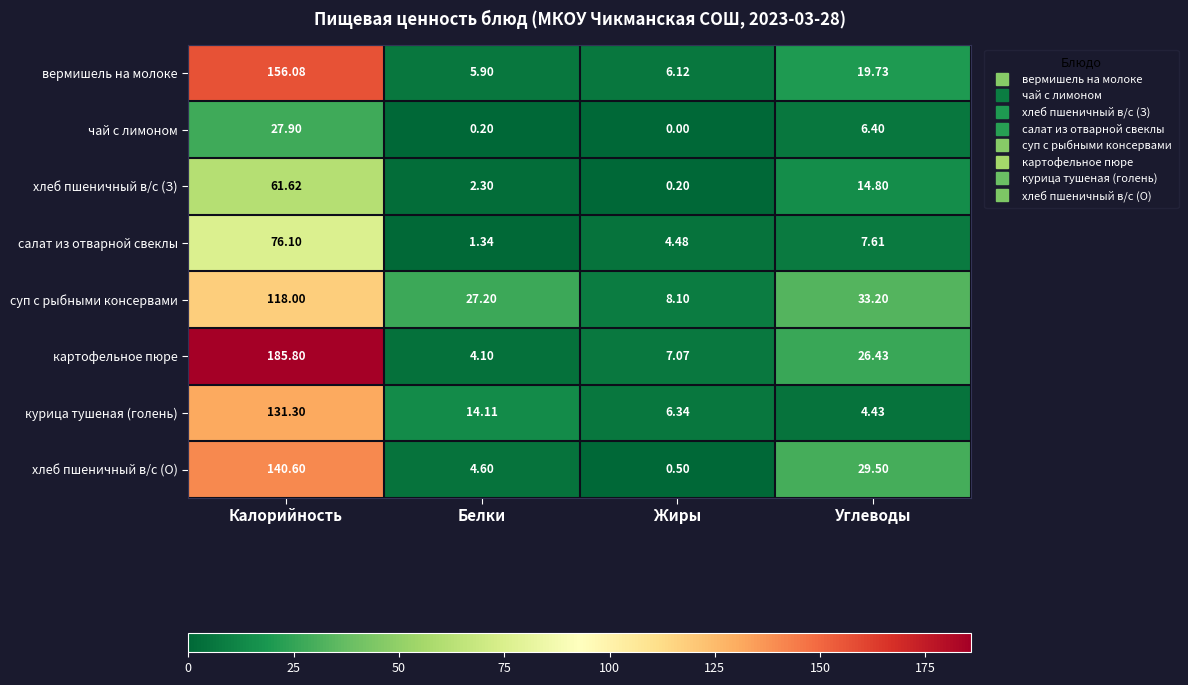

At how many categories does at least one series exceed 151?

1